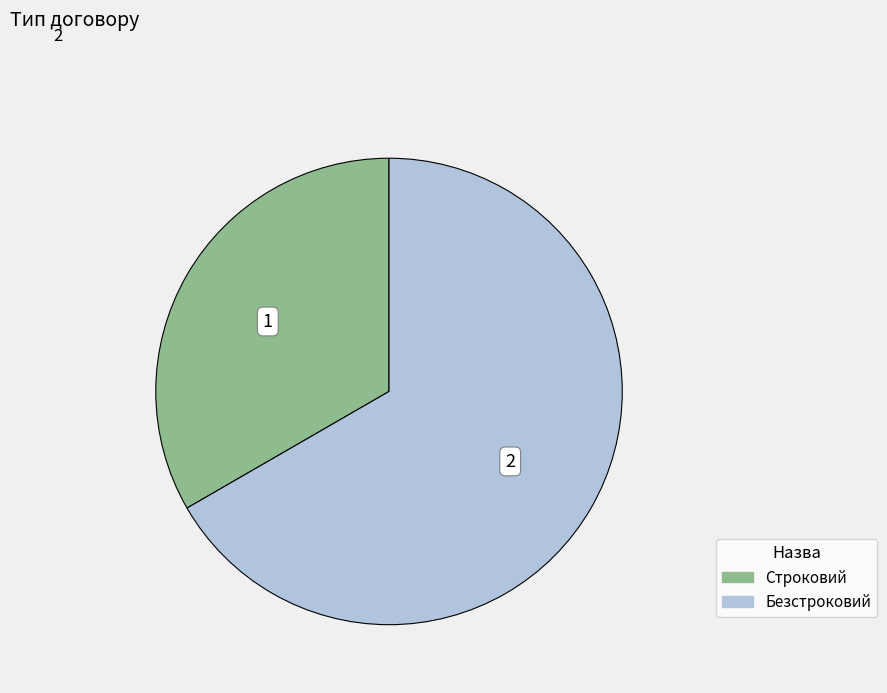

Which has a higher value, Строковий or Безстроковий?

Безстроковий